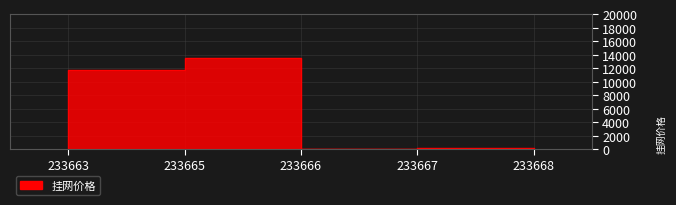

How many points are higher than both their immediate neighbors (excluding endpoints)?

1